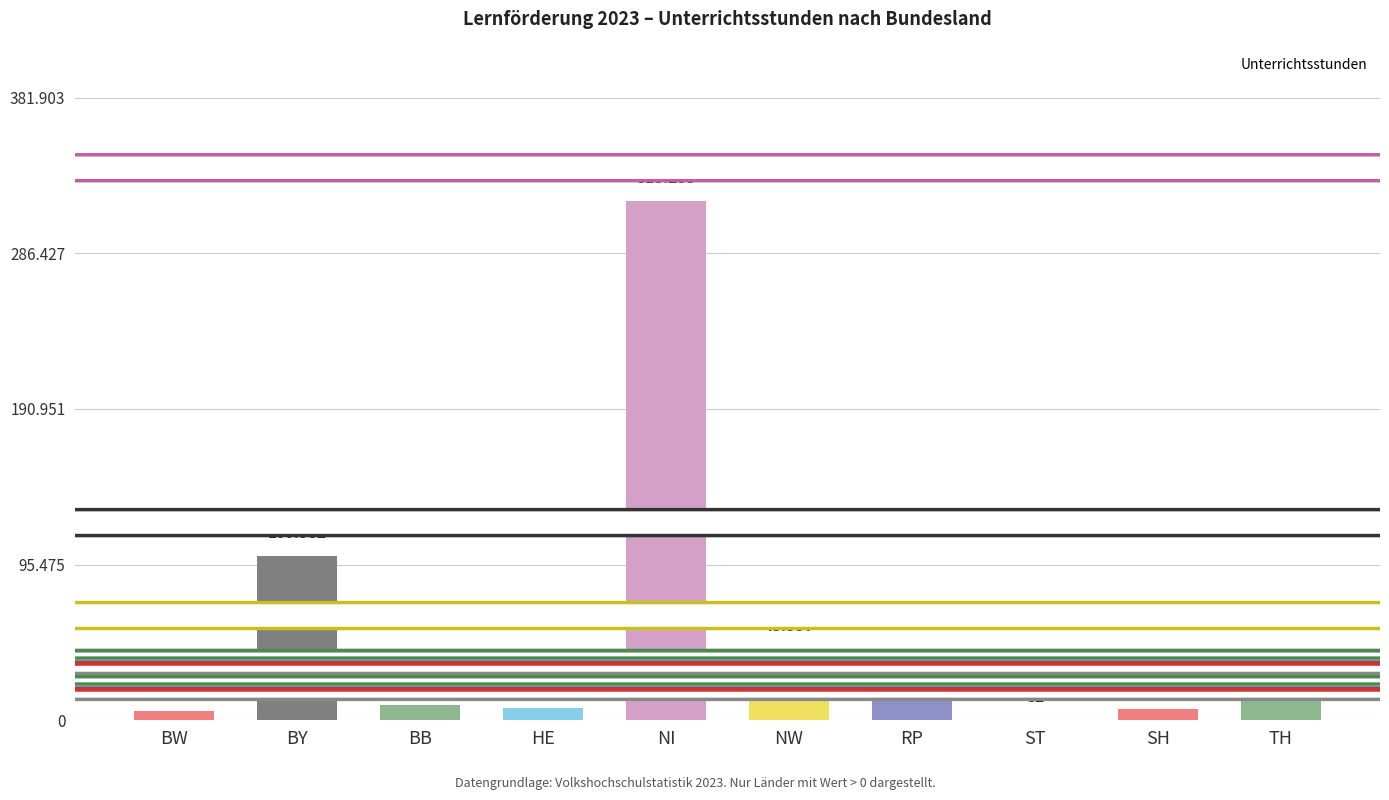

Reading left to right, list all the values displayed in this chart.

BW=5837	BY=100582	BB=9485	HE=7572	NI=318253	NW=43557	RP=14206	ST=82	SH=6767	TH=14033